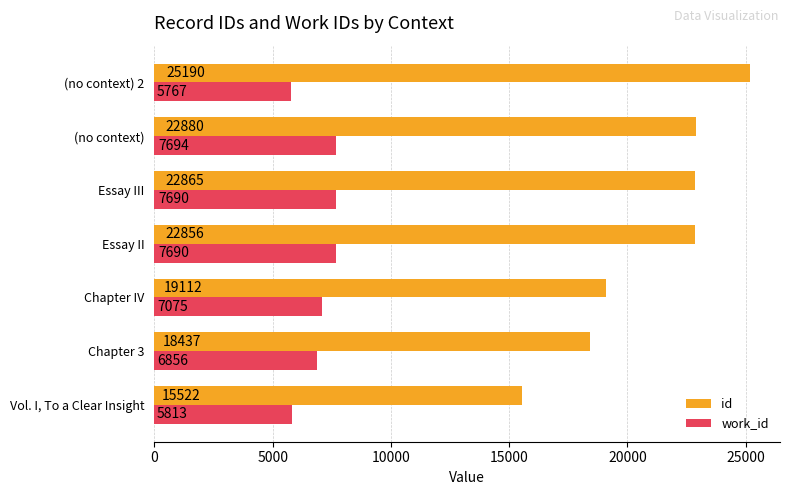

What is the difference between the highest and lowest values at Essay III?

15175